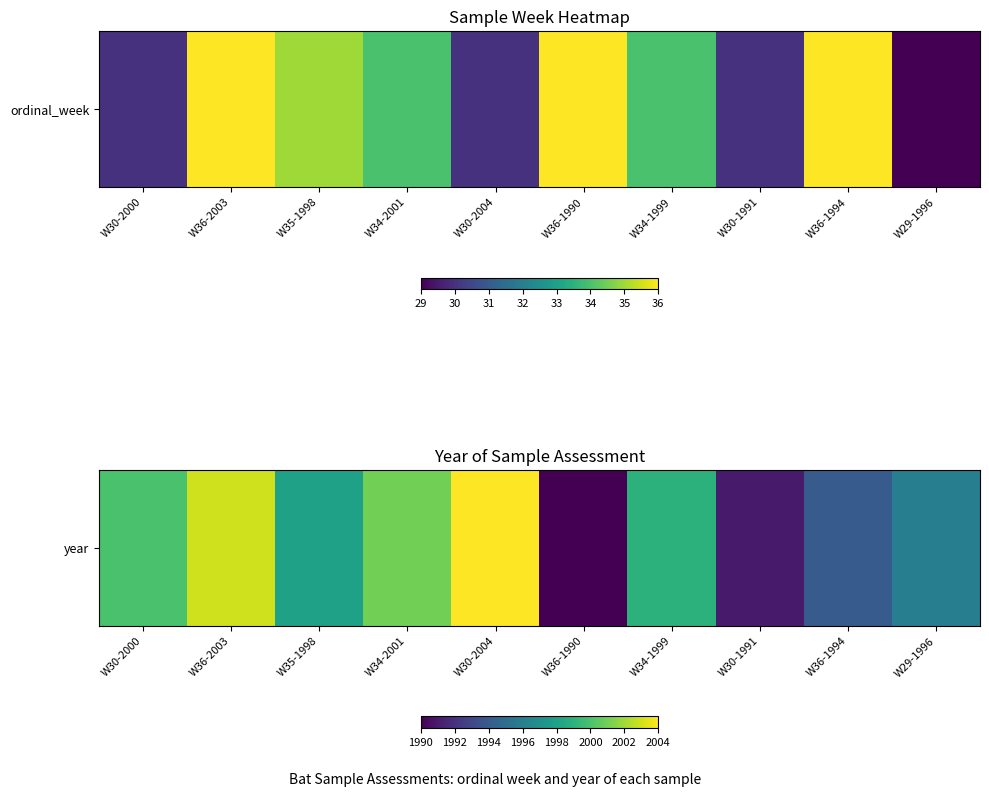

Where does the data first go above 1999?

W30-2000